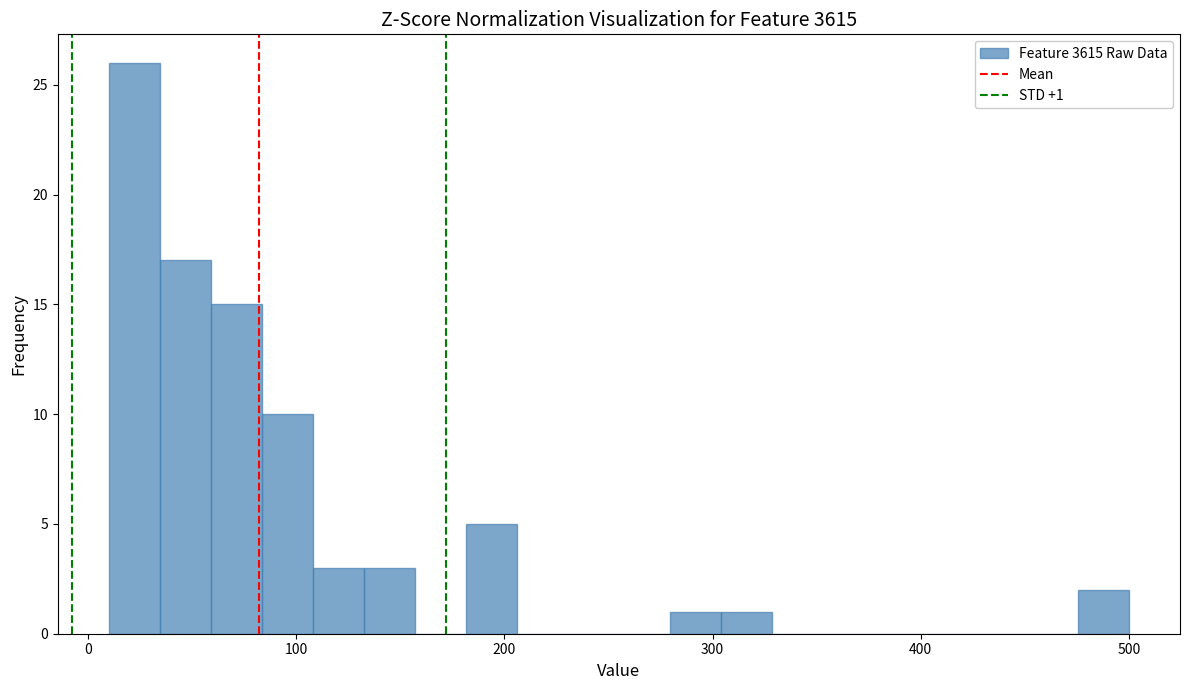

Around what value on the x-axis is the tallest bar? Give the approximate position of its centre, as read against the axis.

20